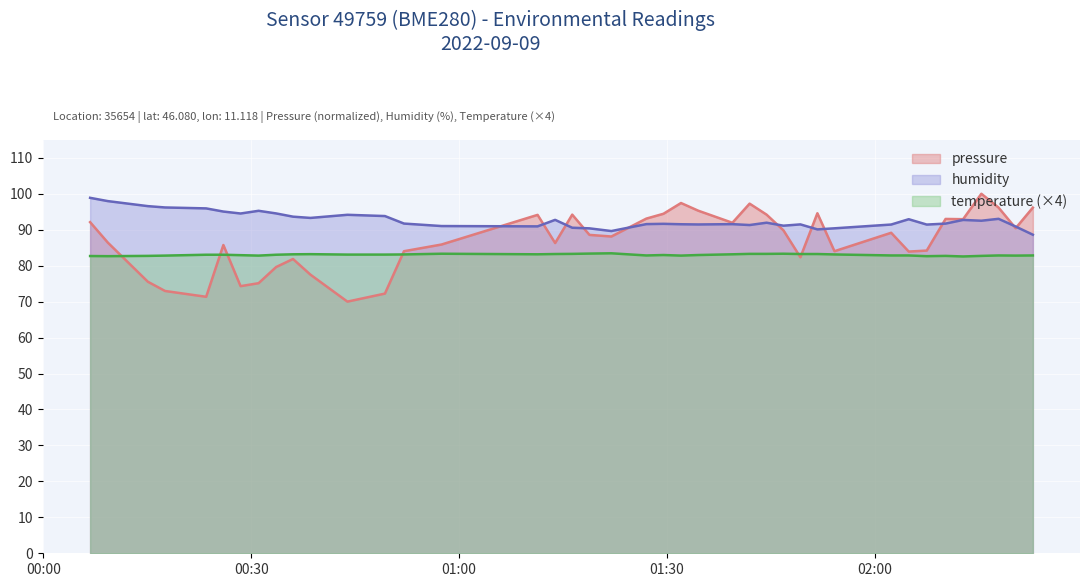

Between 2022-09-09T02:12:45 and 2022-09-09T00:09:18, which is larger?

2022-09-09T02:12:45